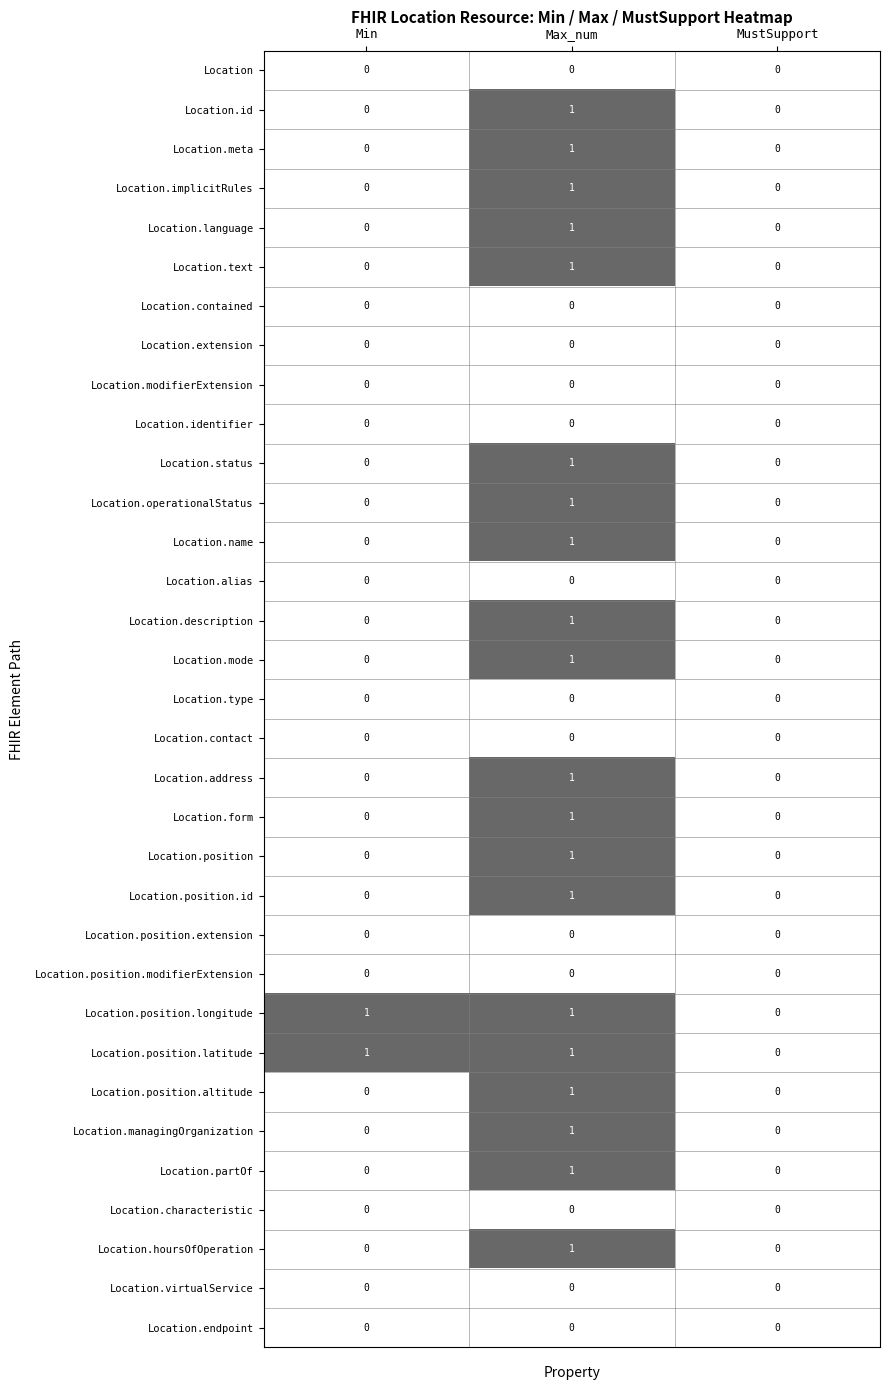

Which category has the highest value in the Location.position.altitude series?

Max_num